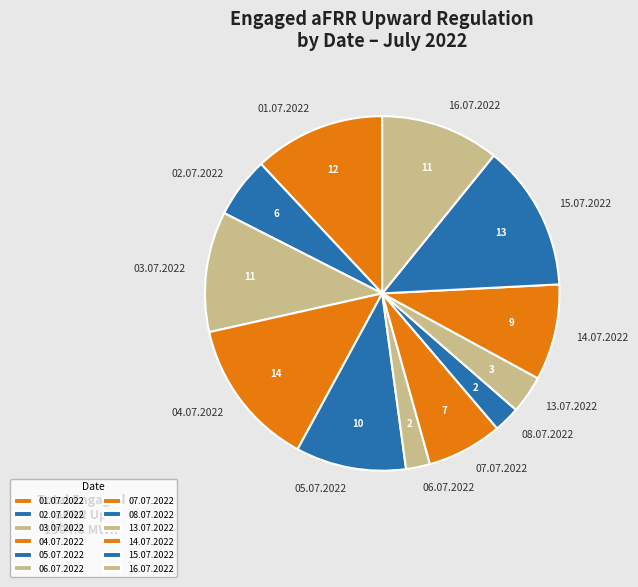

Between 14.07.2022 and 16.07.2022, which is larger?

16.07.2022